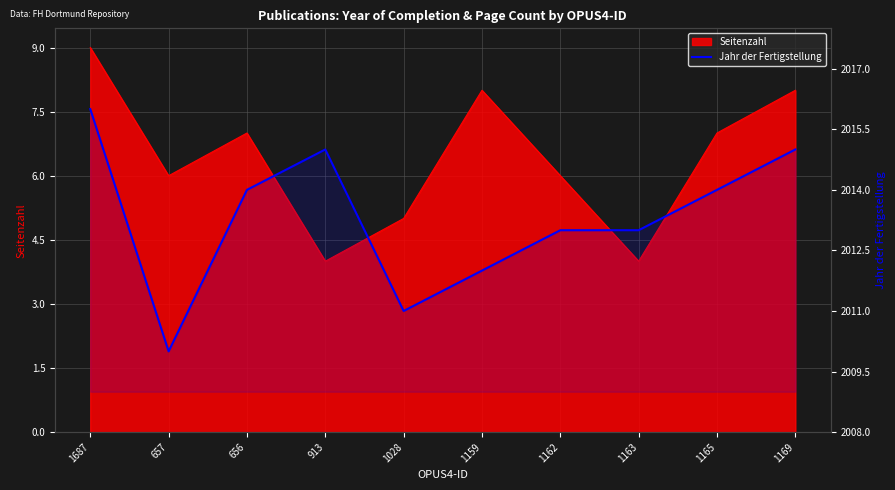

The chart shows a value of 2014 at 656. True or false?

True